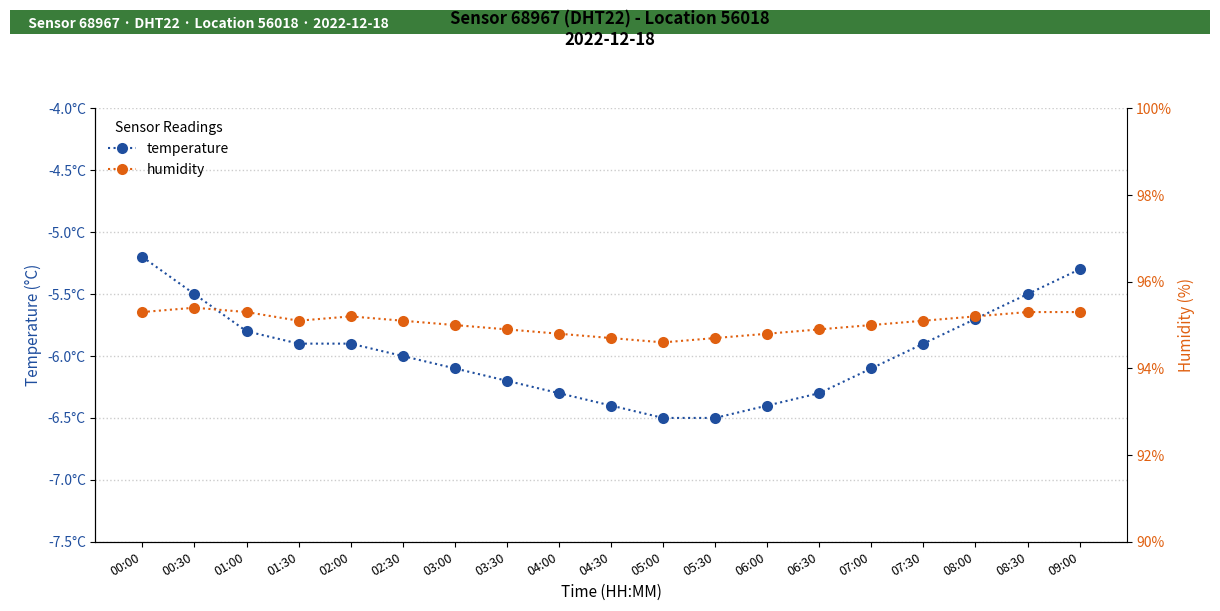

The humidity series shows 169.6 at 00:00. True or false?

False